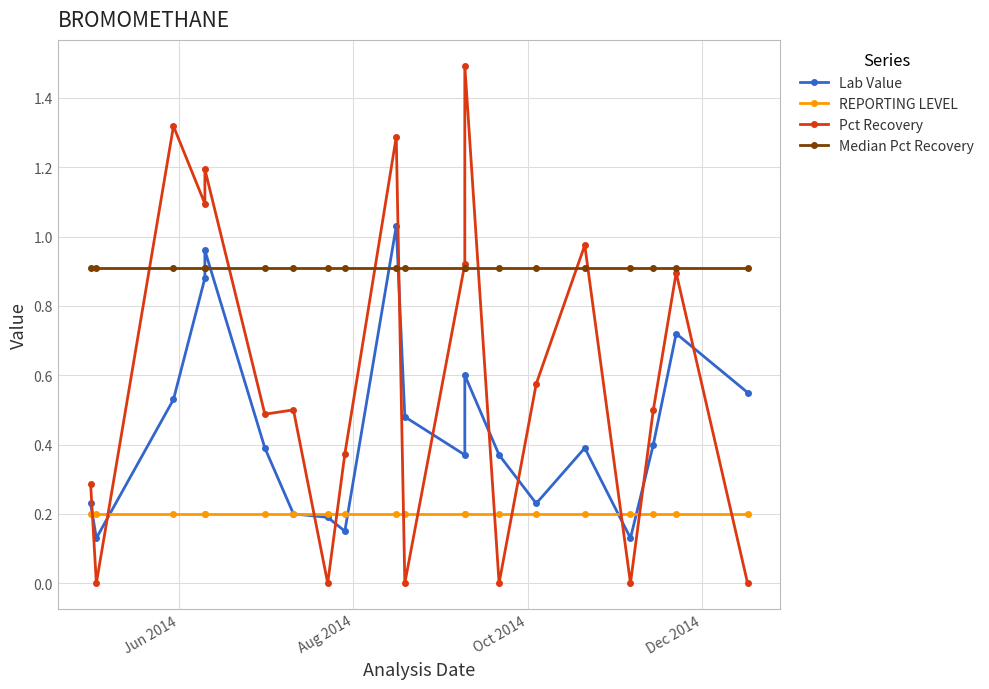

List the series in order of their peak value, highest first.

Pct Recovery, Lab Value, Median Pct Recovery, REPORTING LEVEL